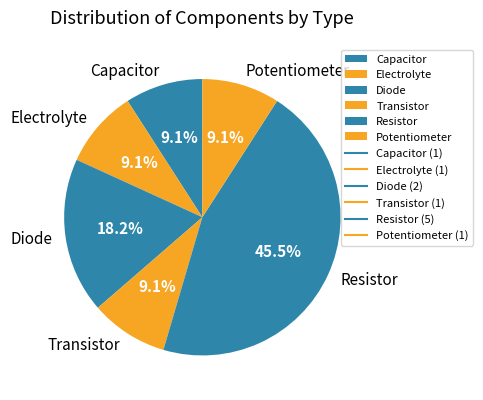

Is there any slice that represents more than half of the pie?

No